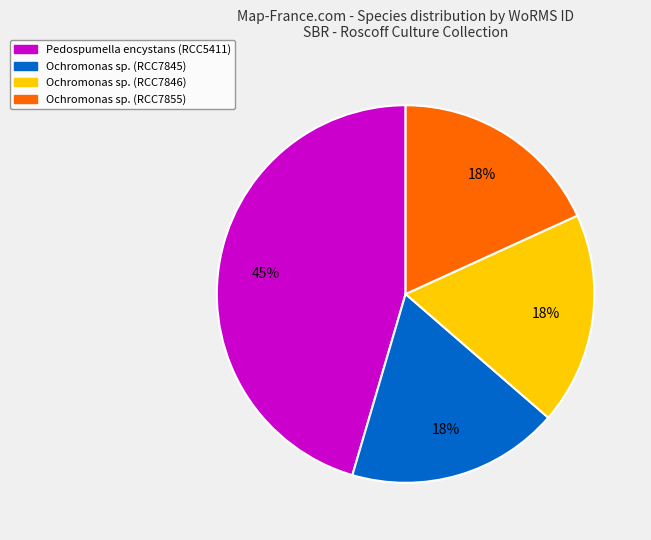

What is the largest slice in the pie chart?

Pedospumella encystans (RCC5411)